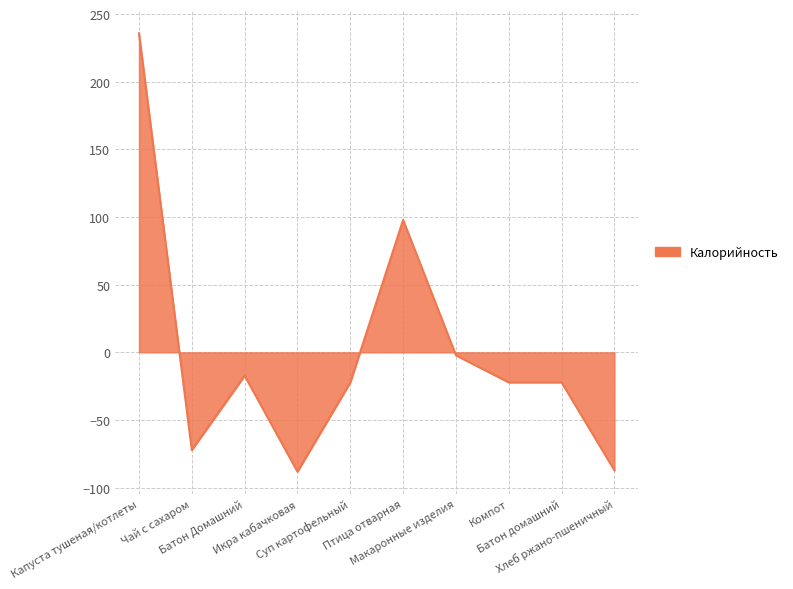

Read the value at Компот.

-22.2